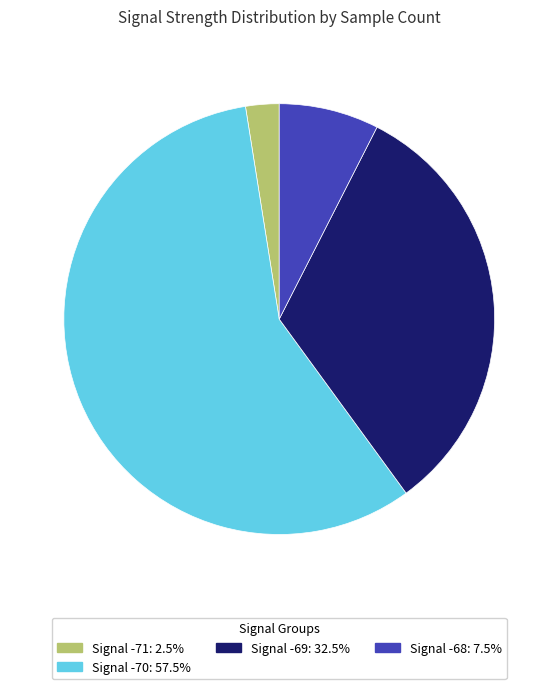

Does any single category account for the majority?

Yes